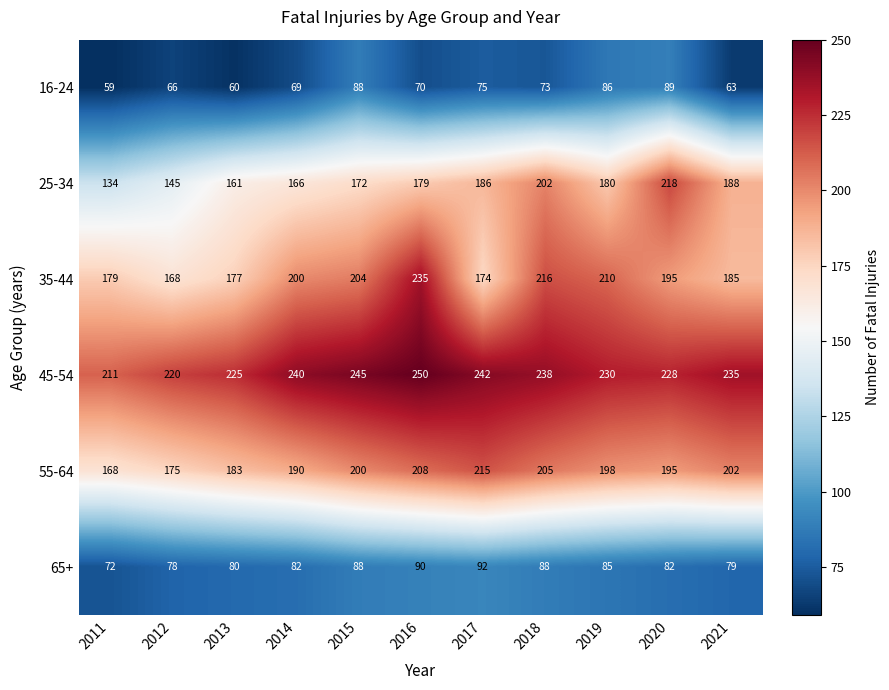

Rank the series at 2011 from highest to lowest value.

45-54, 35-44, 55-64, 25-34, 65+, 16-24